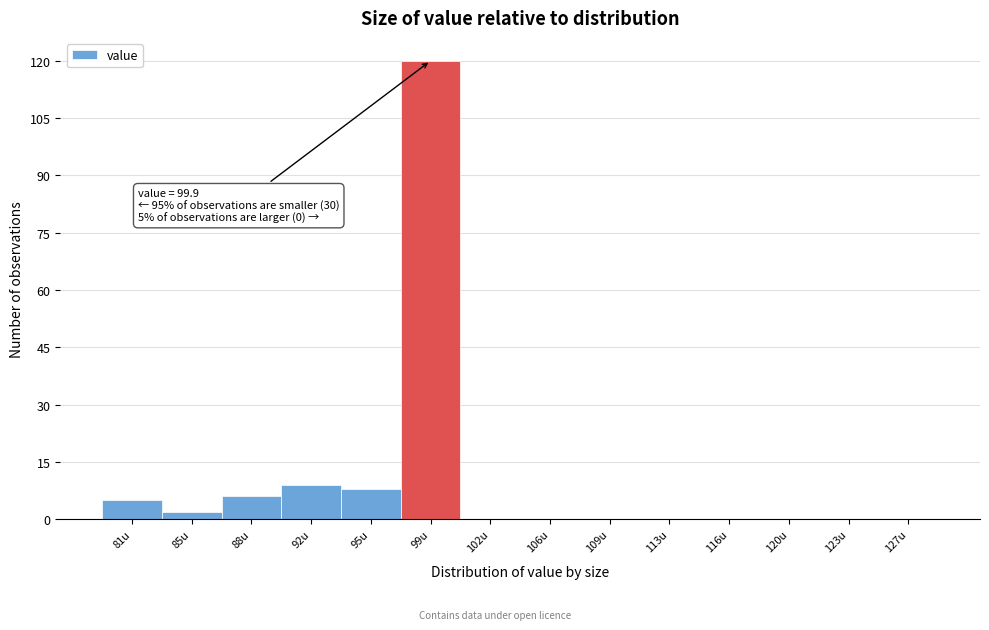

Reading left to right, list all the values displayed in this chart.

81u=5	85u=2	88u=6	92u=9	95u=8	99u=120	102u=0	106u=0	109u=0	113u=0	116u=0	120u=0	123u=0	127u=0